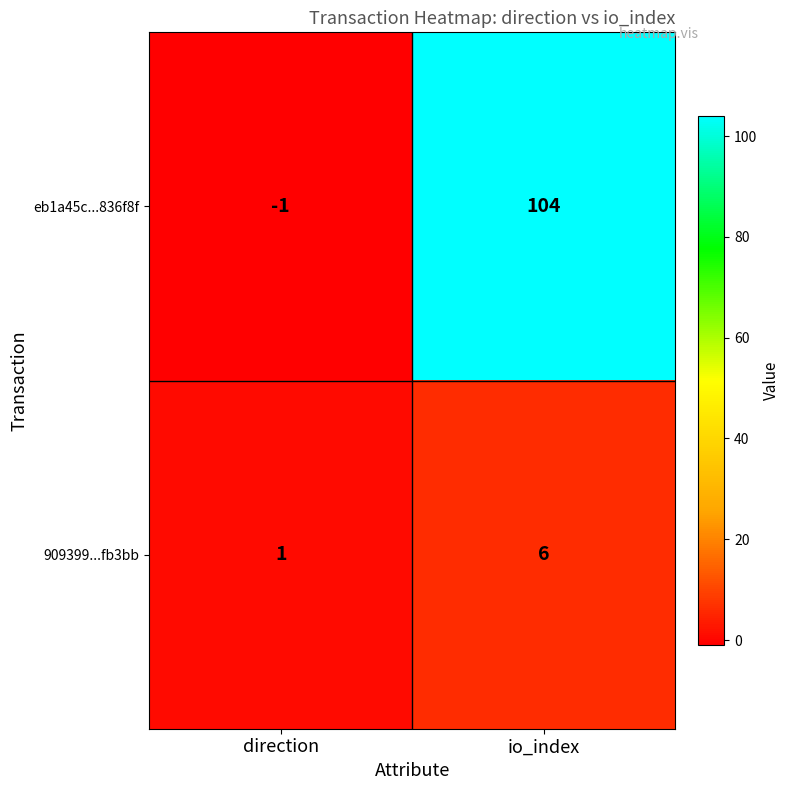

Rank the series at direction from highest to lowest value.

909399...fb3bb, eb1a45c...836f8f